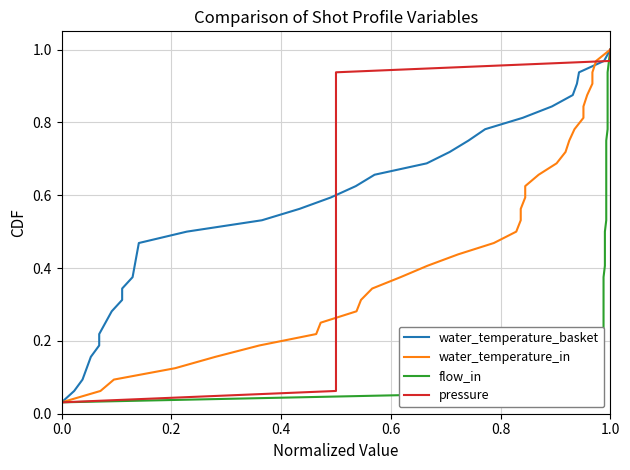

True or false: flow_in has more than 2 points higher than both neighbors.

False